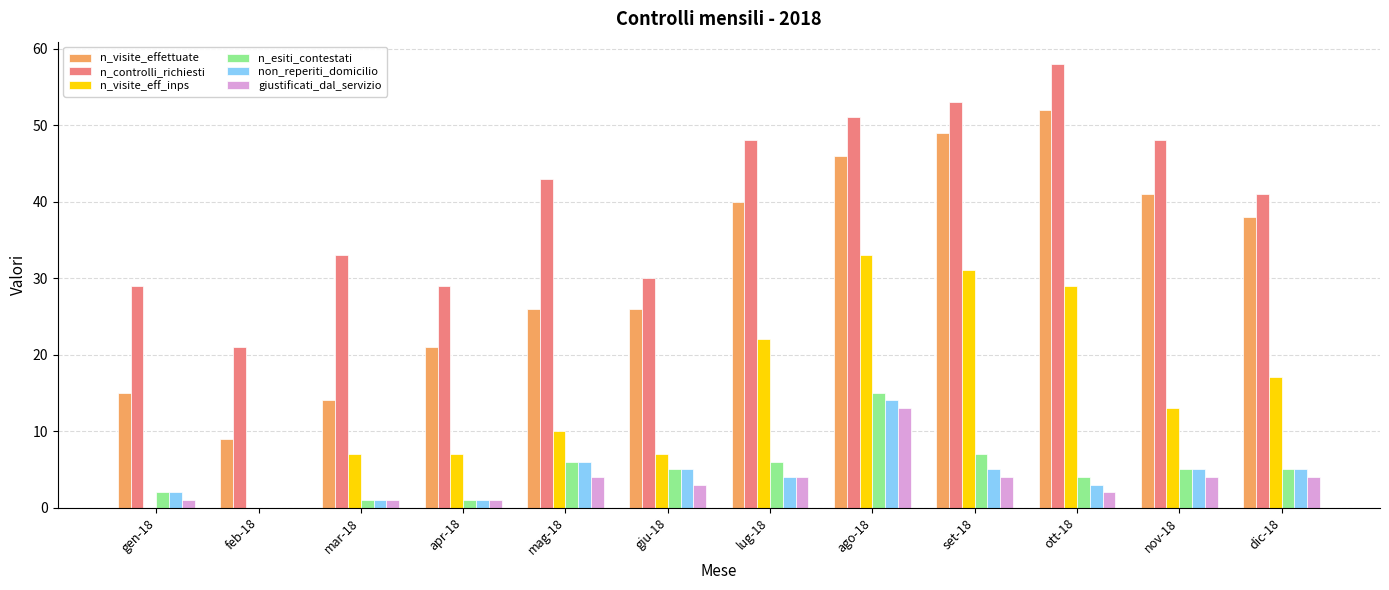

True or false: n_controlli_richiesti has a value of 28 at nov-18.

False